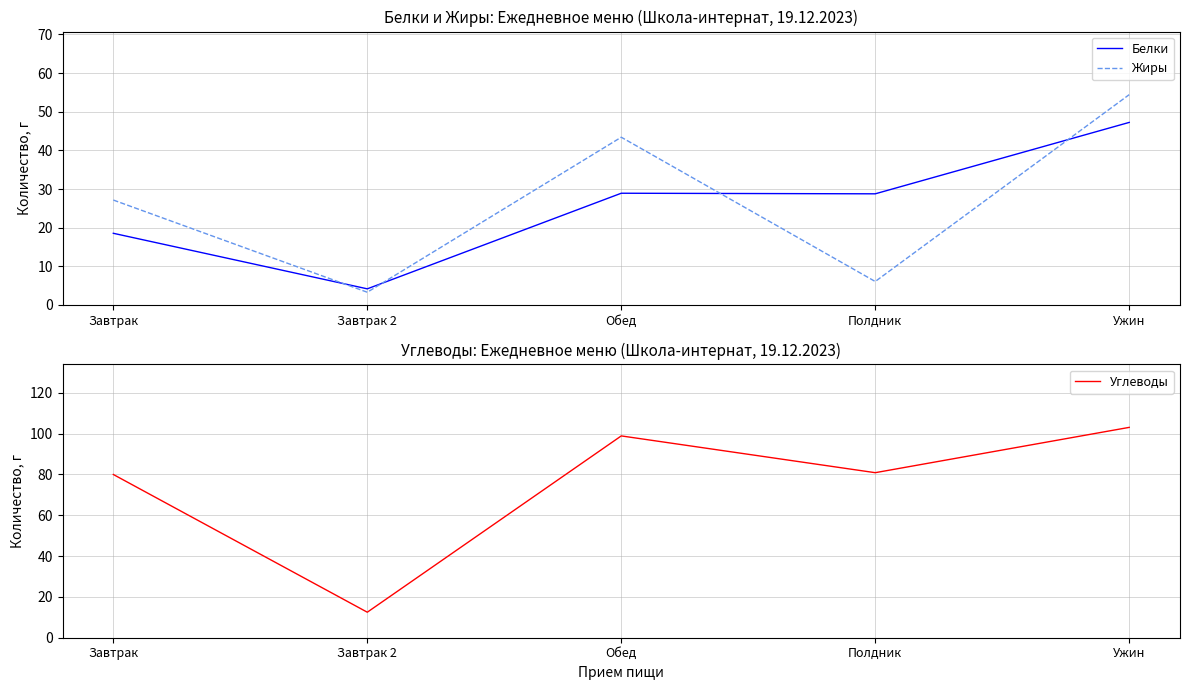

Reading right to left, extract all data points from this chart.

Белки: 47.2	28.8	28.9	4.2	18.6
Жиры: 54.4	6.1	43.4	3.3	27.1
Углеводы: 103.1	80.9	98.9	12.5	80.0